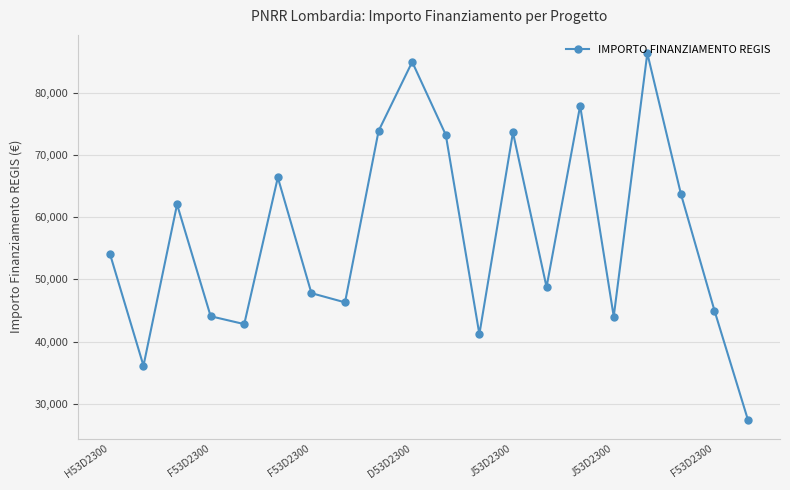

What is the value of the 17th point from the left?

86371.0